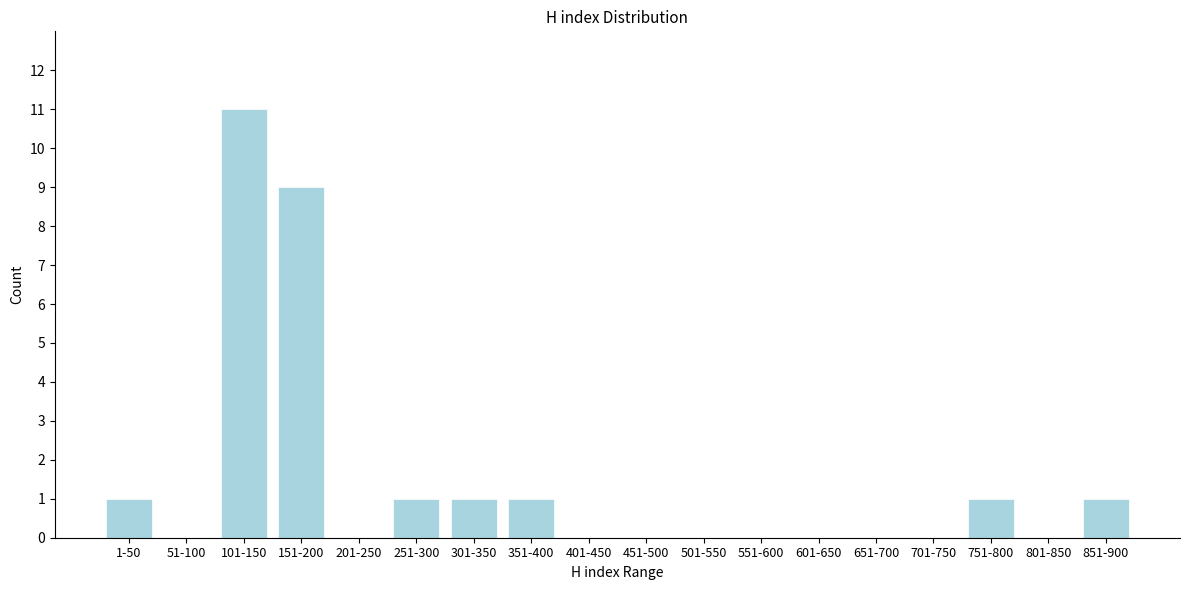

Reading right to left, extract all data points from this chart.

851-900=1	801-850=0	751-800=1	701-750=0	651-700=0	601-650=0	551-600=0	501-550=0	451-500=0	401-450=0	351-400=1	301-350=1	251-300=1	201-250=0	151-200=9	101-150=11	51-100=0	1-50=1